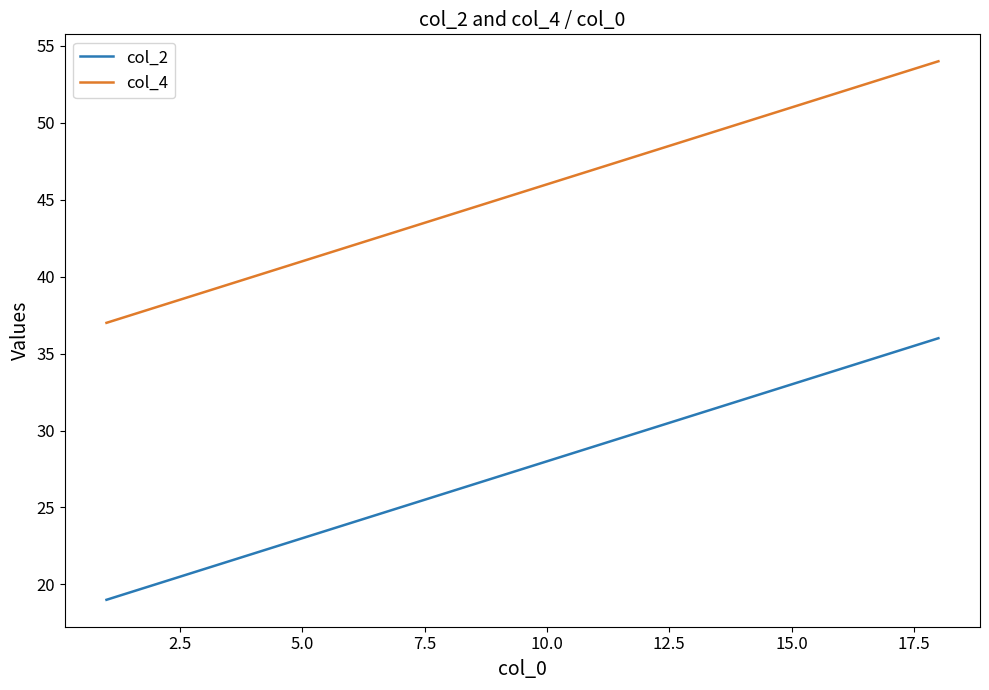

What is the highest value of the col_2 series?

36